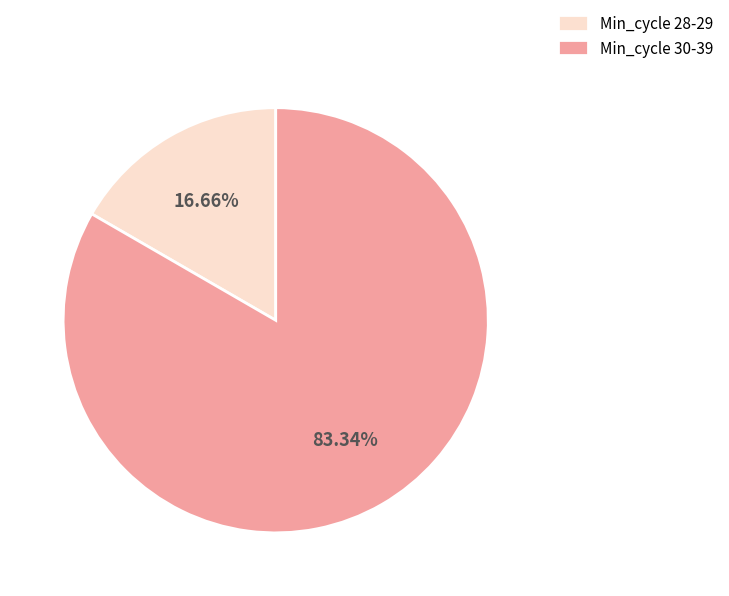

Between Min_cycle 30-39 and Min_cycle 28-29, which is larger?

Min_cycle 30-39